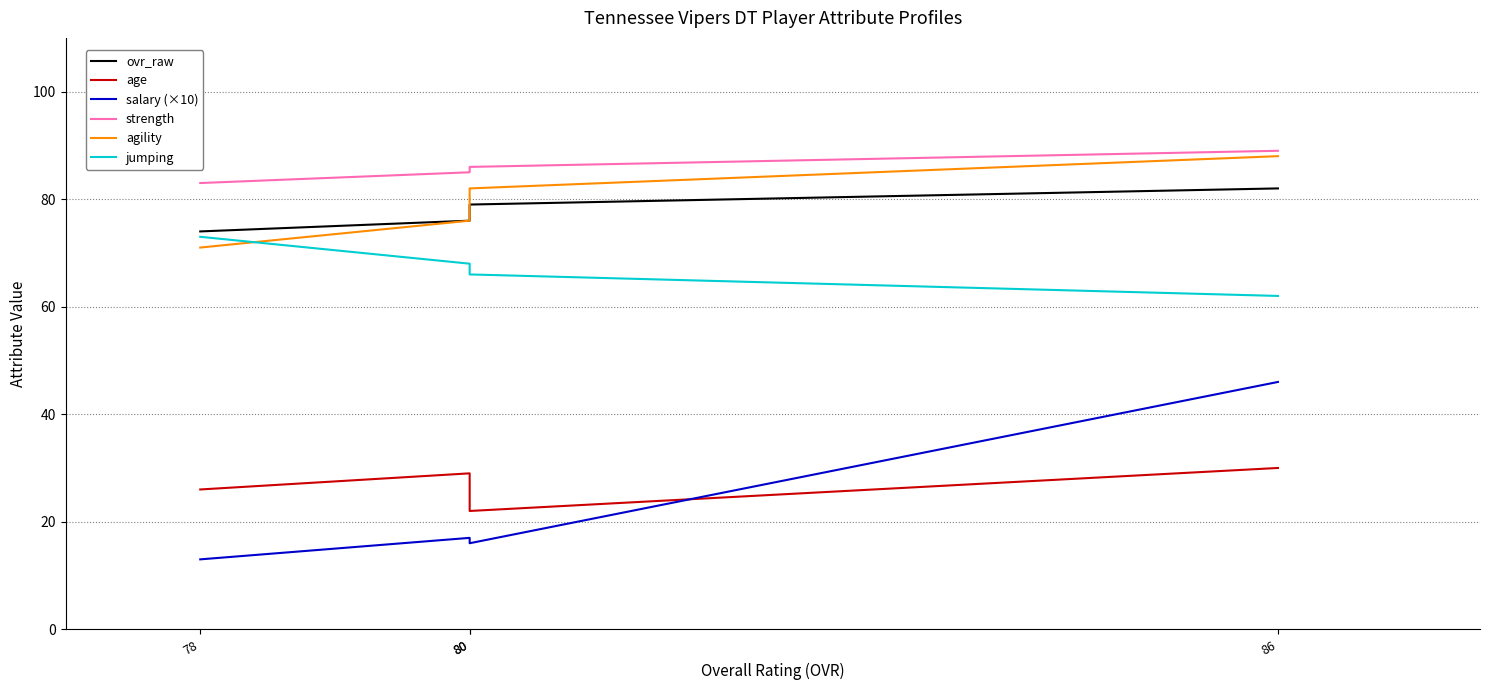

What are all the series names shown in the legend?

ovr_raw, age, salary (×10), strength, agility, jumping